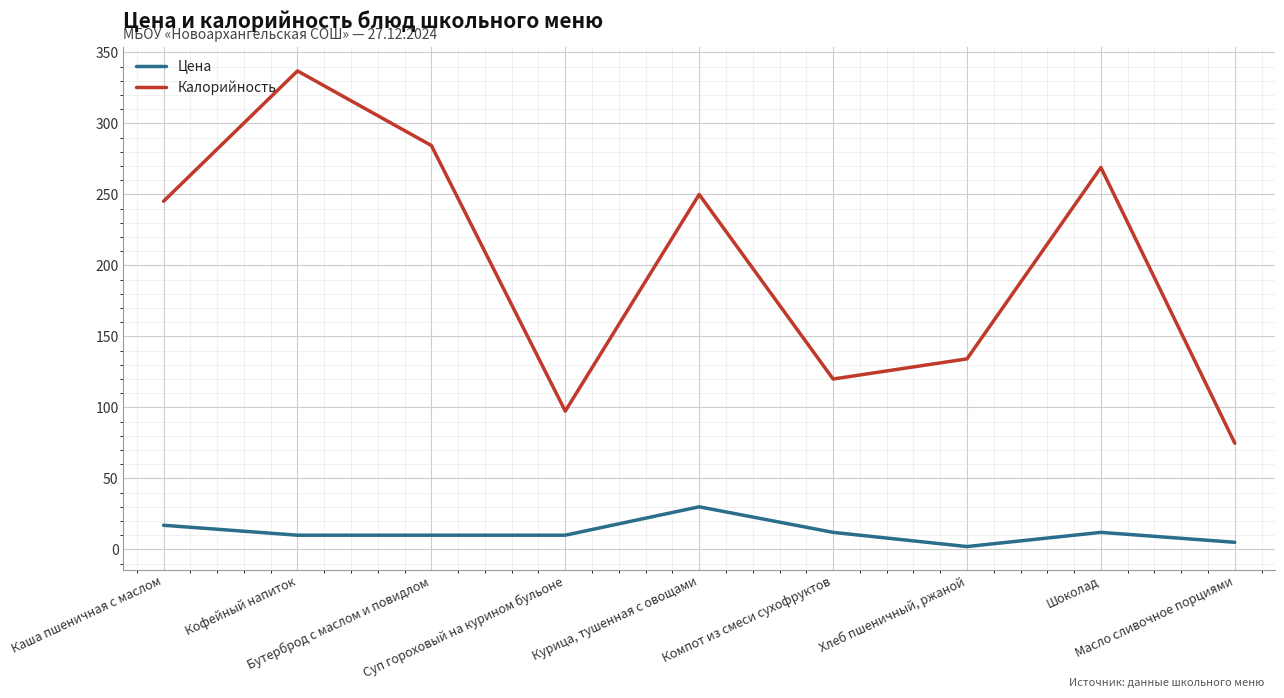

True or false: Цена and Калорийность intersect in this chart.

False